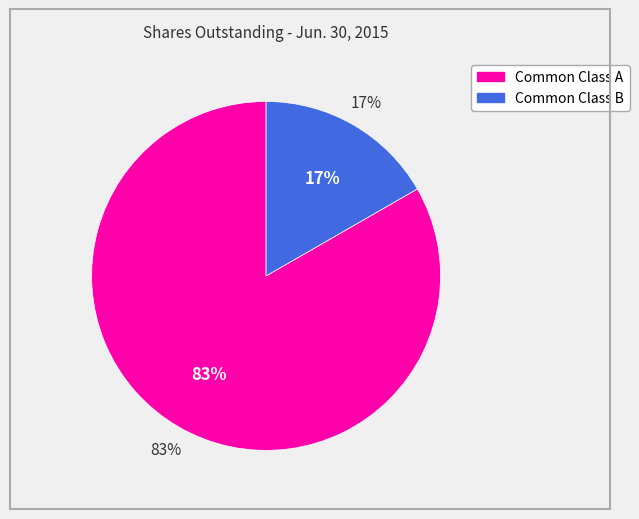

To the nearest percent, what is the difference between the Common Class B and Common Class A slice percentages?

67%